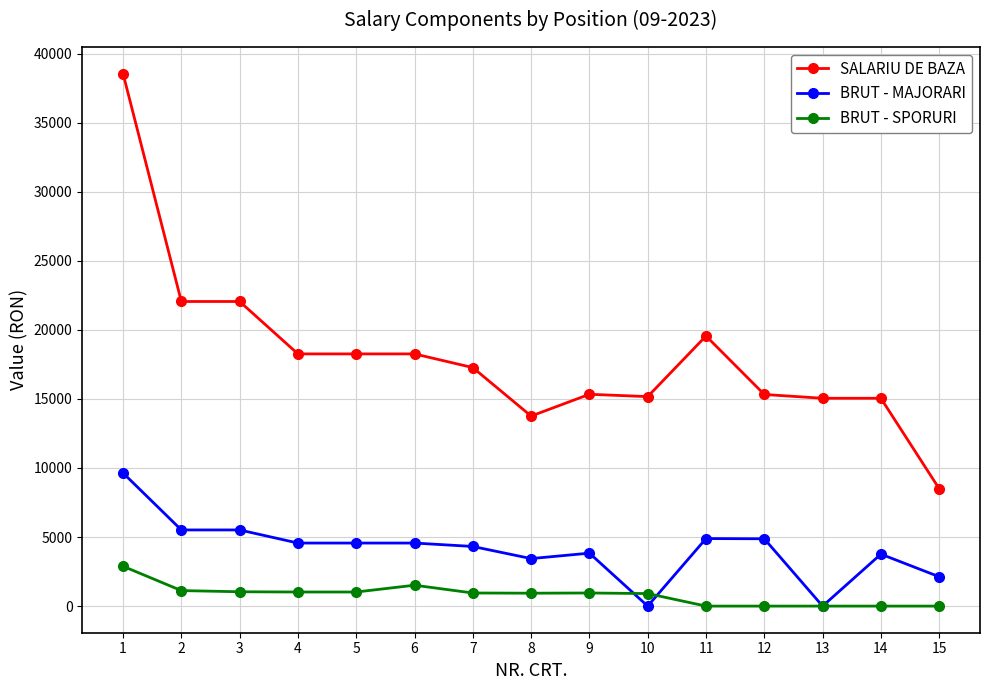

What is the value of the BRUT - SPORURI point at the 10th from the left?

907